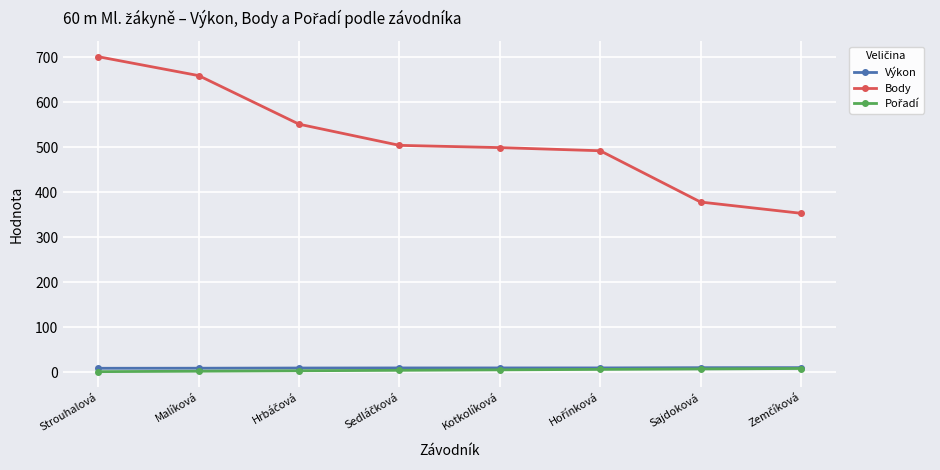

Is this an area chart (filled region under the line)?

No